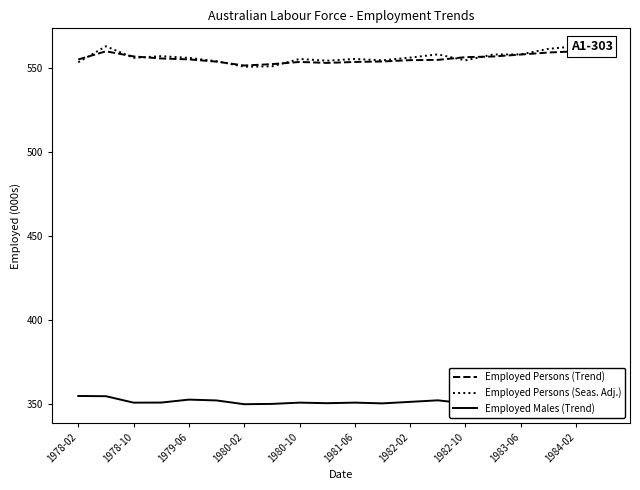

What value does the Employed Persons (Seas. Adj.) series have at 1978-10?

556.2